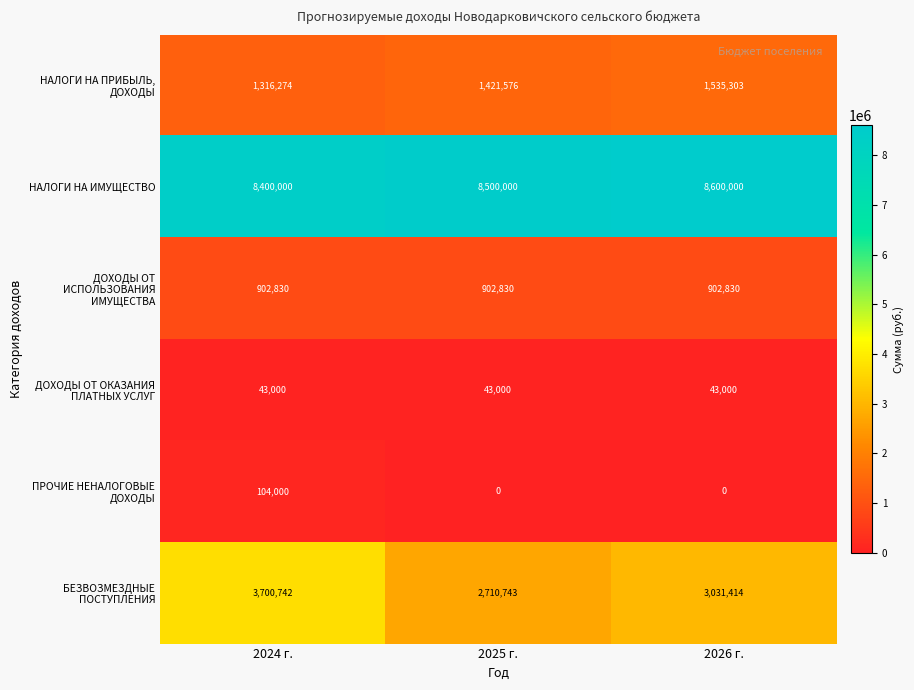

Which label corresponds to the largest value in the chart?

2026 г.